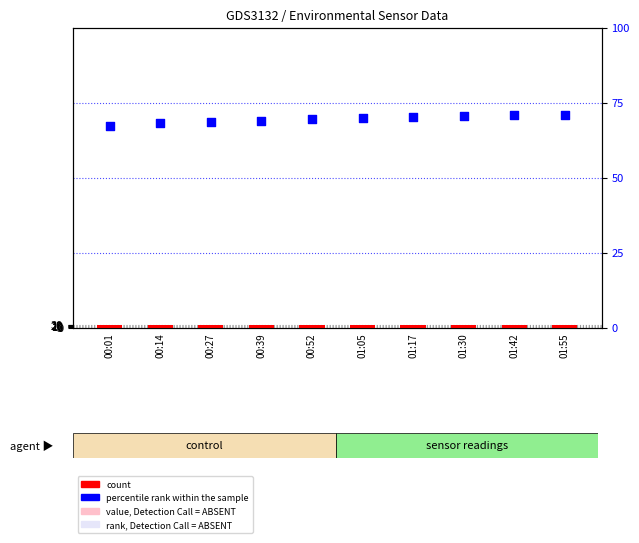

At how many categories does at least one series exceed 27?

10